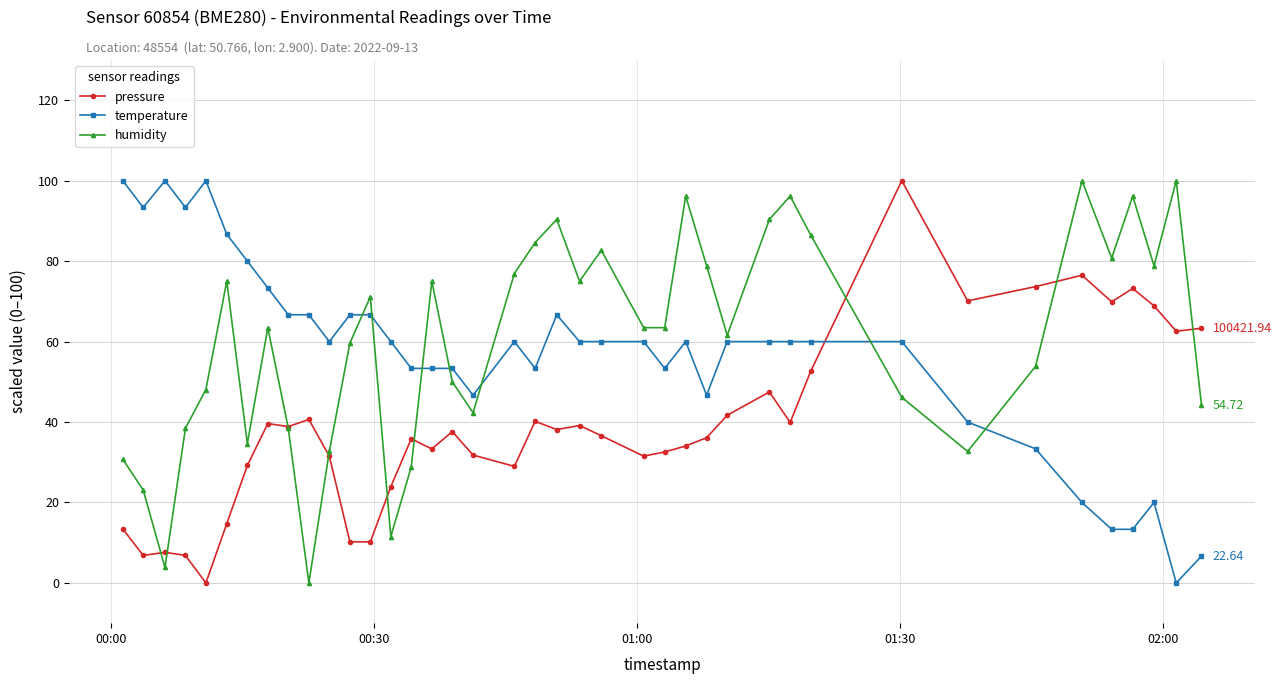

Is this an area chart (filled region under the line)?

No